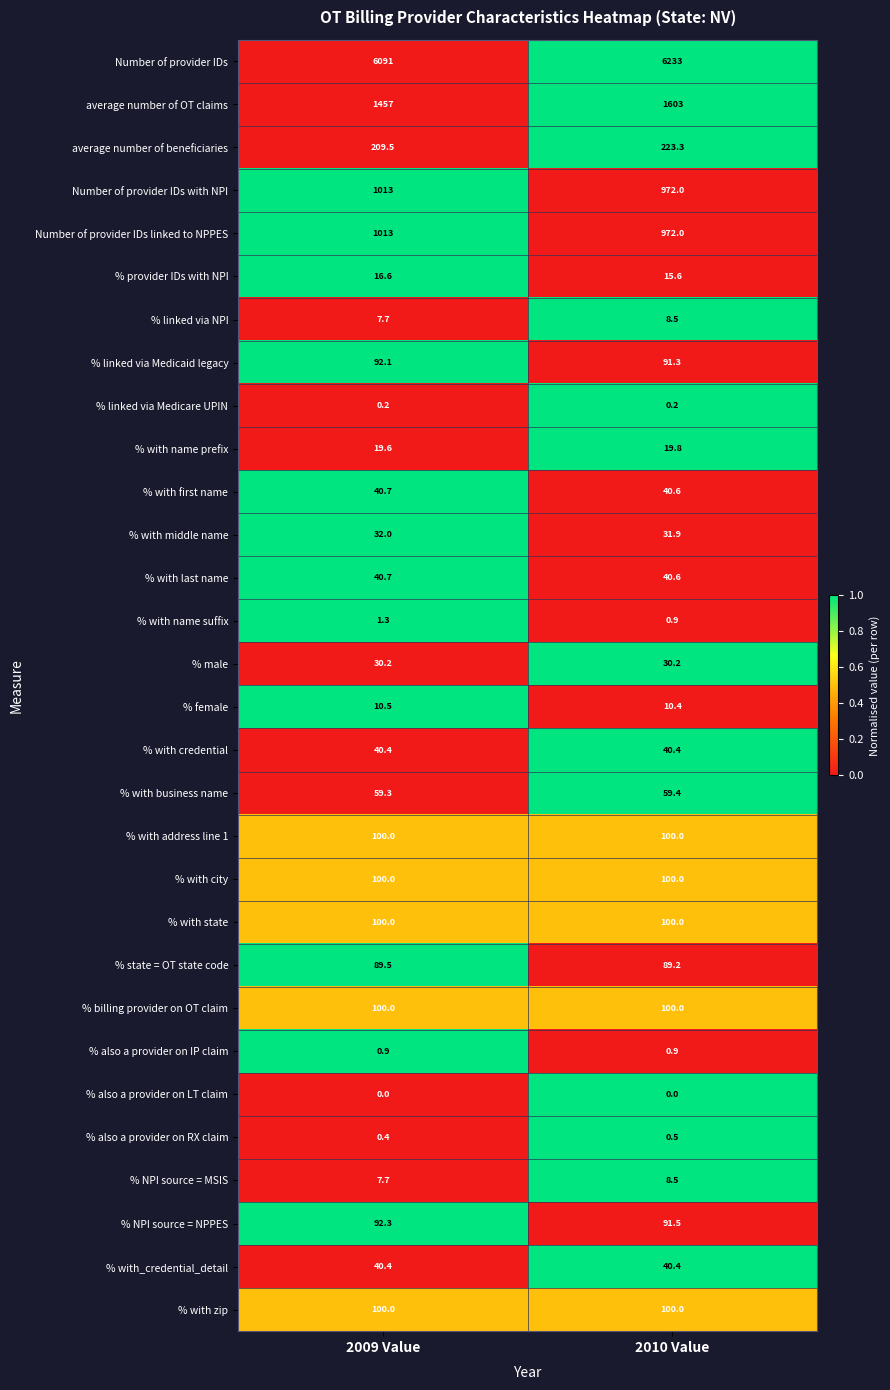

Is it true that % with last name equals 24.0 at 2009 Value?

False